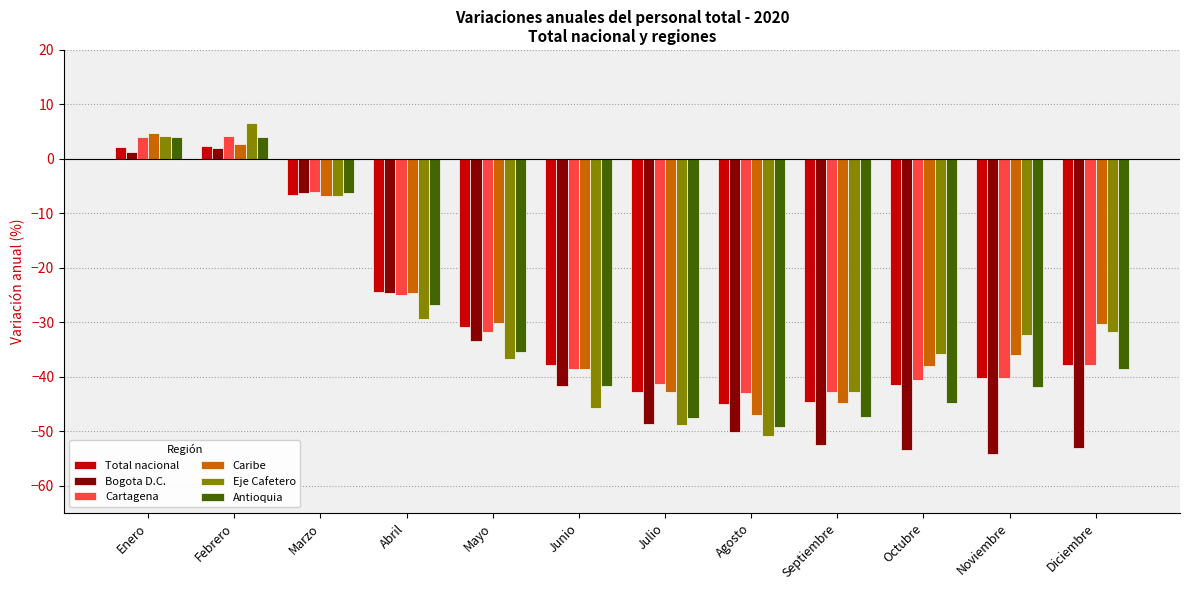

Read the Eje Cafetero value at Octubre.

-35.7